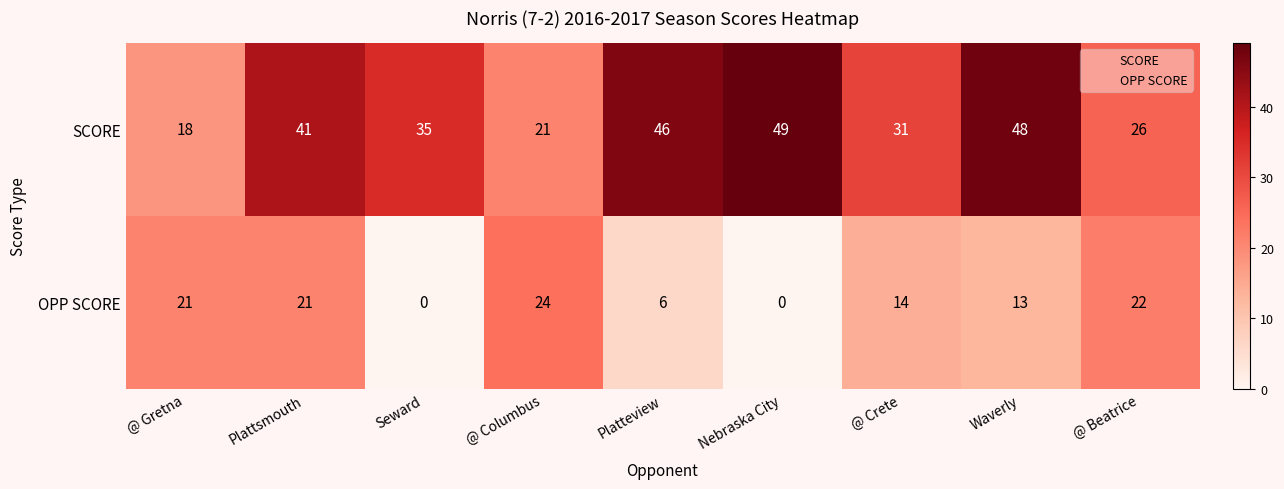

What value does the OPP SCORE series have at @ Gretna?

21